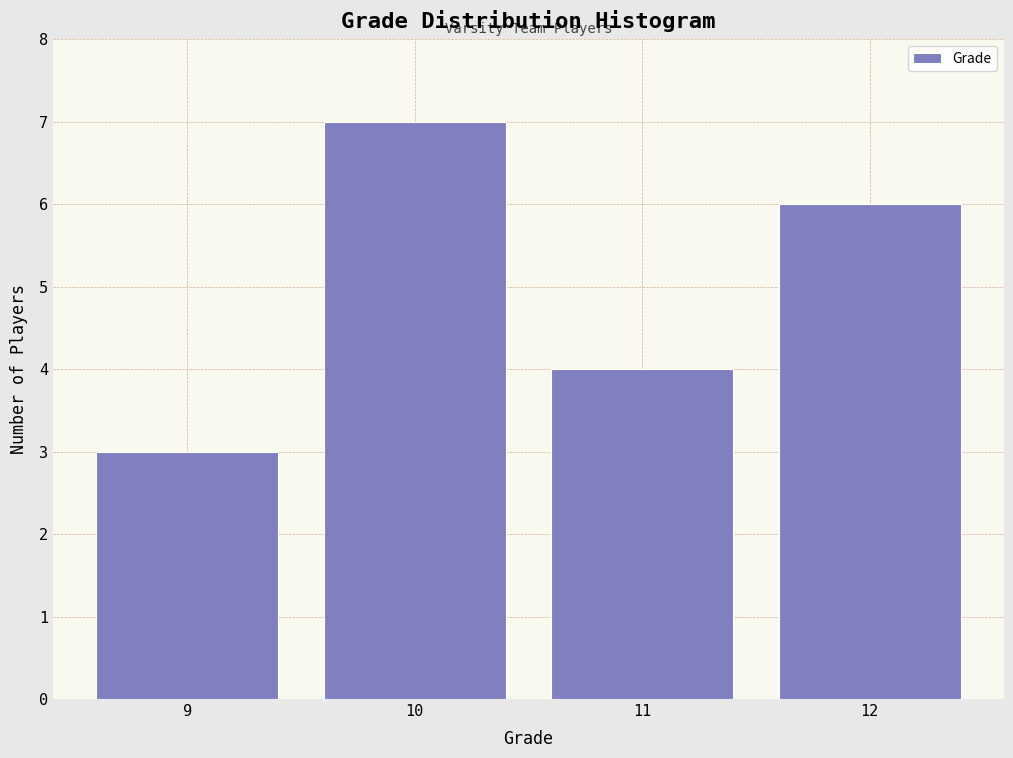

Reading left to right, transcribe all the data shown in this chart.

9=3	10=7	11=4	12=6